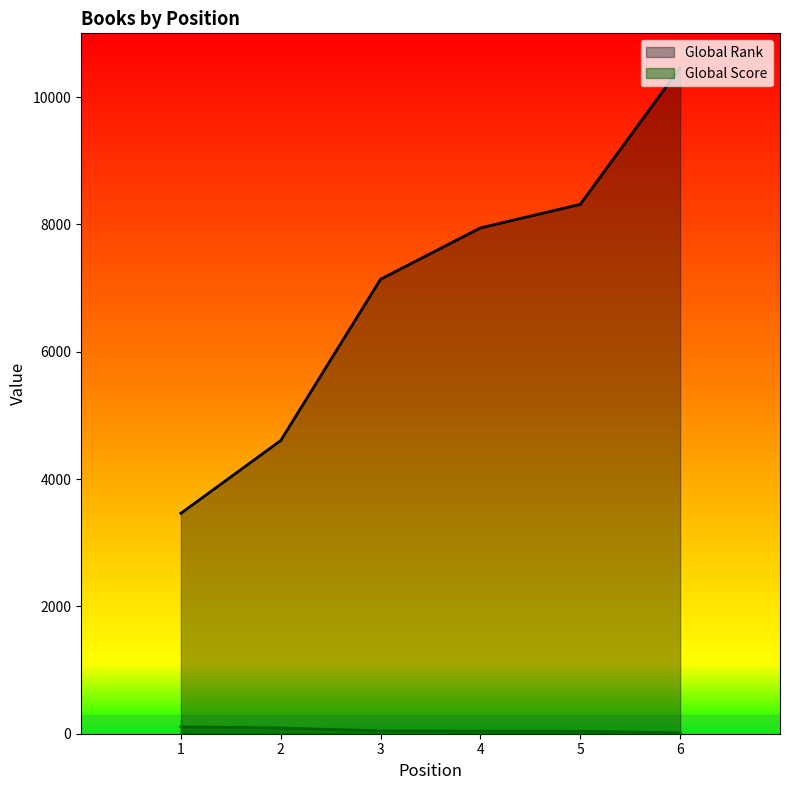

True or false: Global Rank and Global Score cross at least once.

False